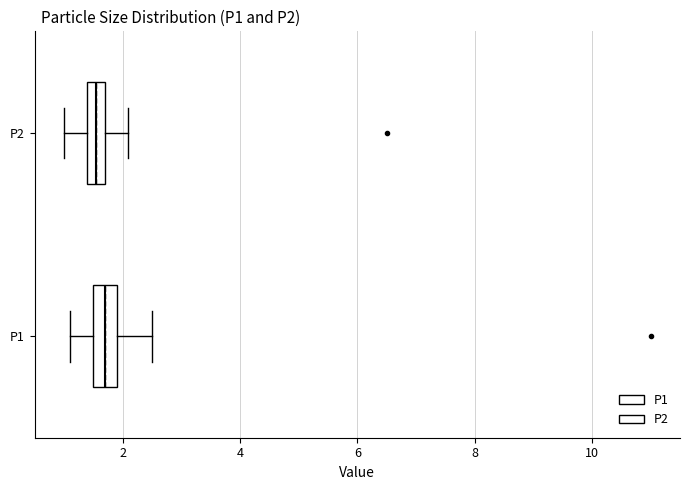

Where does the left whisker of the box for P2 end on the x-axis? The values are not printed on the chart, so give them approximately, as read against the axis.

1.0